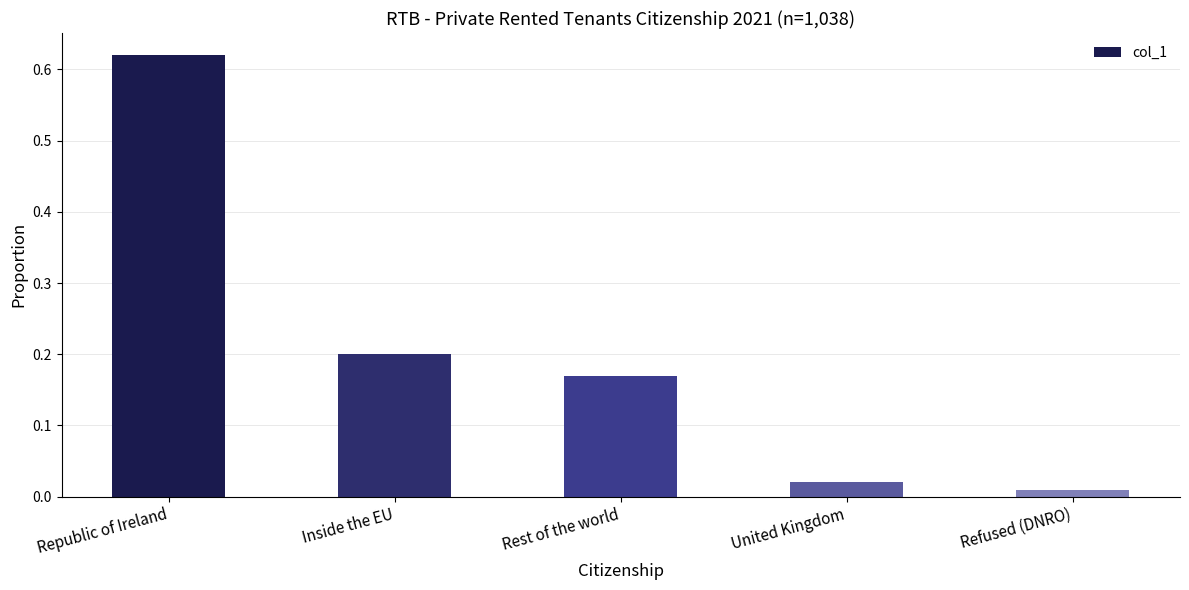

Which label corresponds to the largest value in the chart?

Republic of Ireland